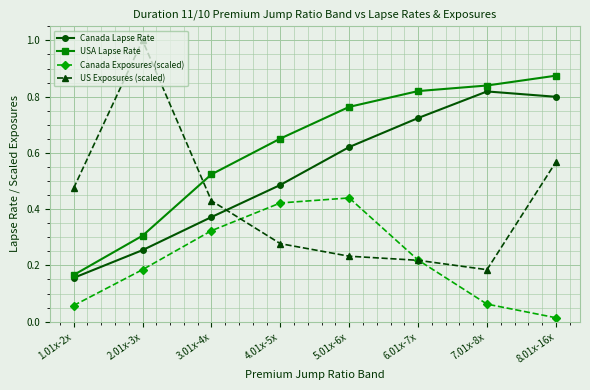

What is the maximum value shown in the chart?

1.0